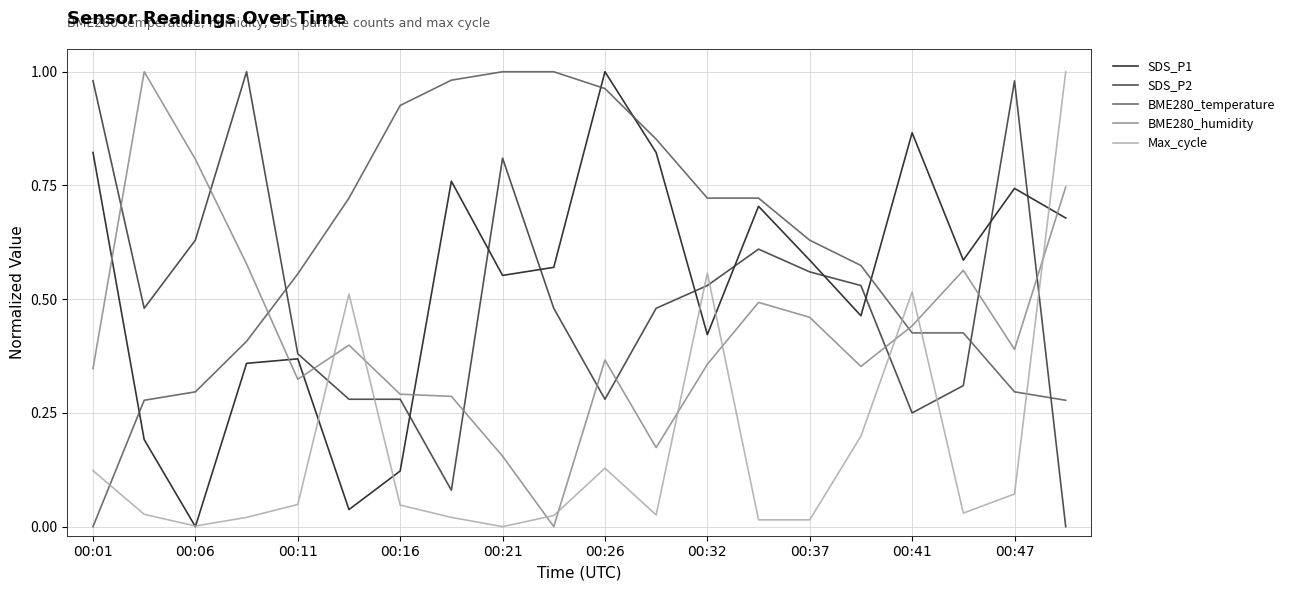

After their last crossing, which series has the higher values: BME280_temperature or SDS_P1?

SDS_P1